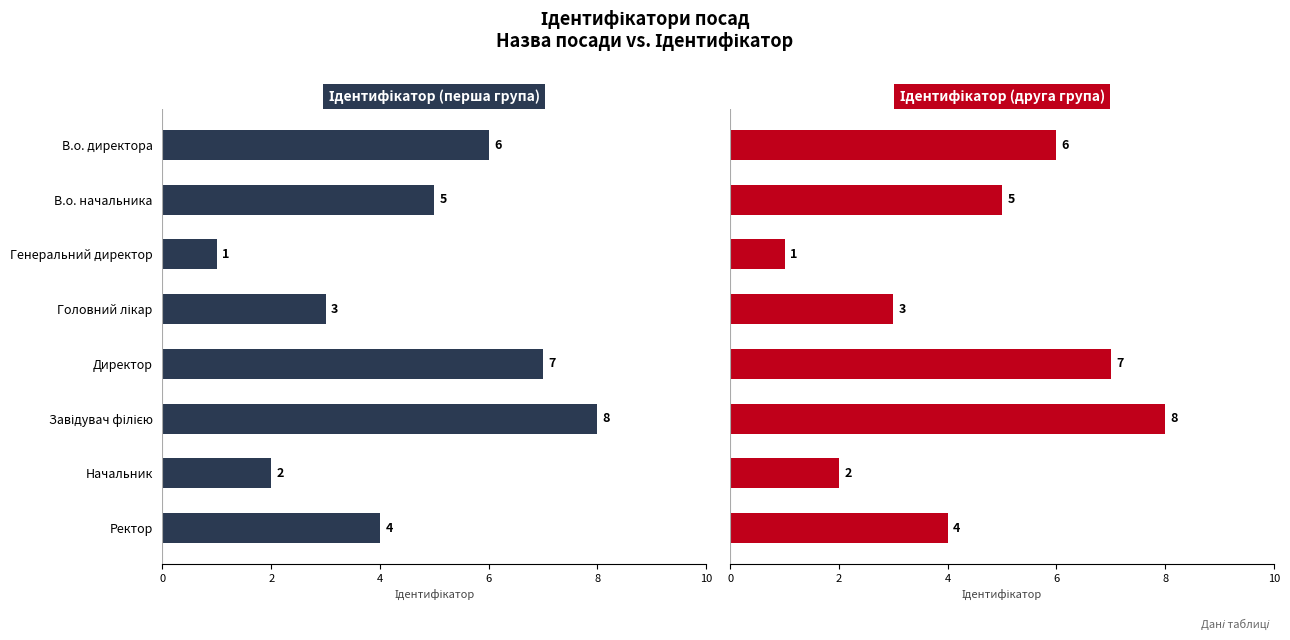

How many bars are there in total?

16